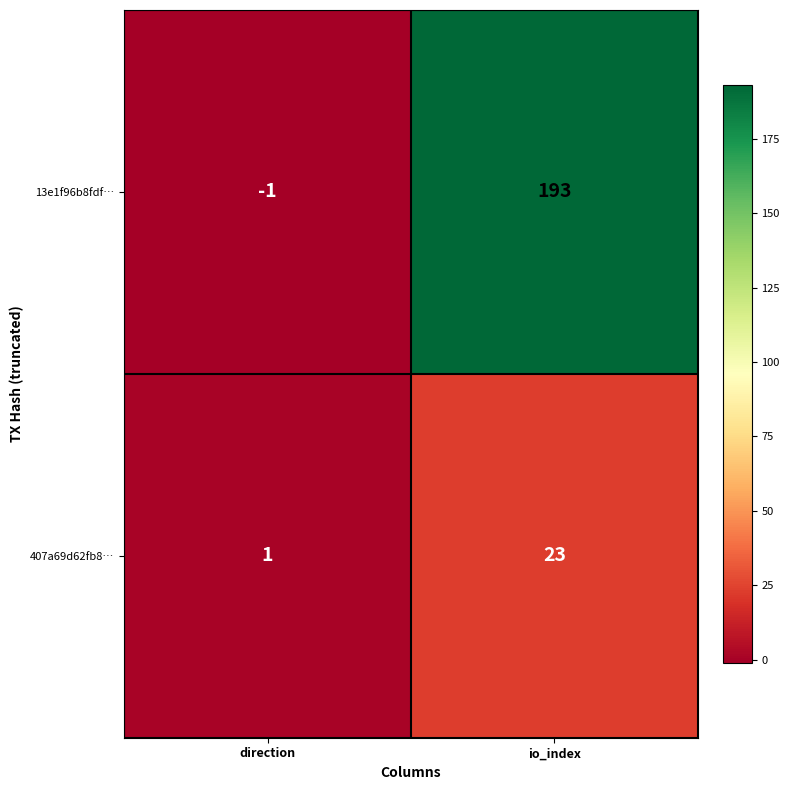

The 407a69d62fb8… series shows 6 at io_index. True or false?

False